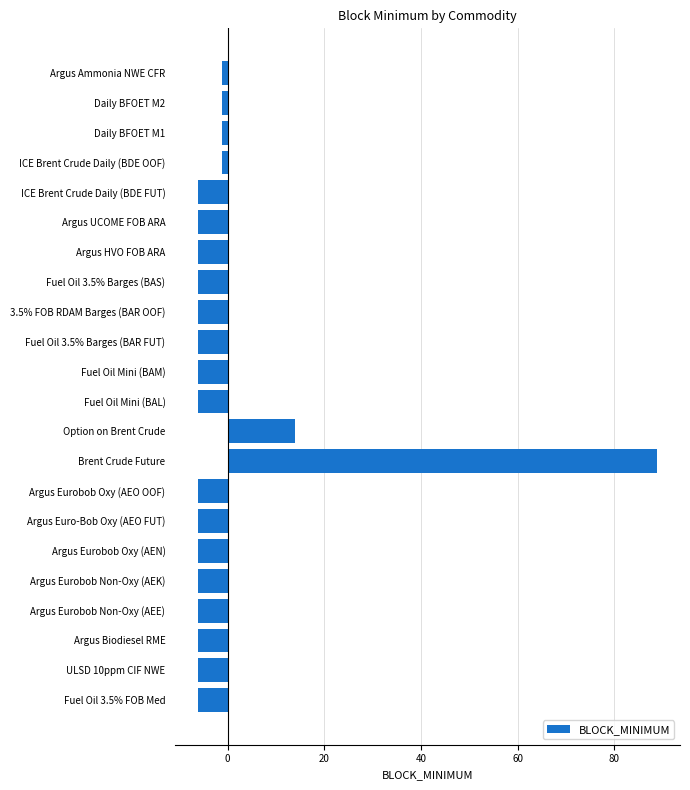

At which category does the chart reach its peak across all series?

Brent Crude Future